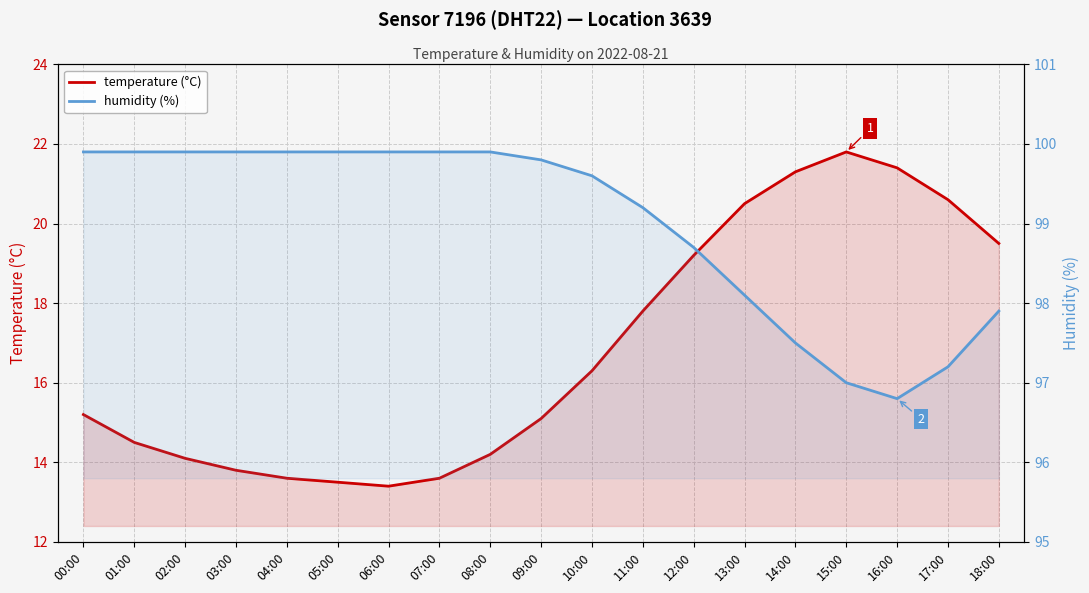

List the series in order of their overall mean, lowest first.

temperature (°C), humidity (%)